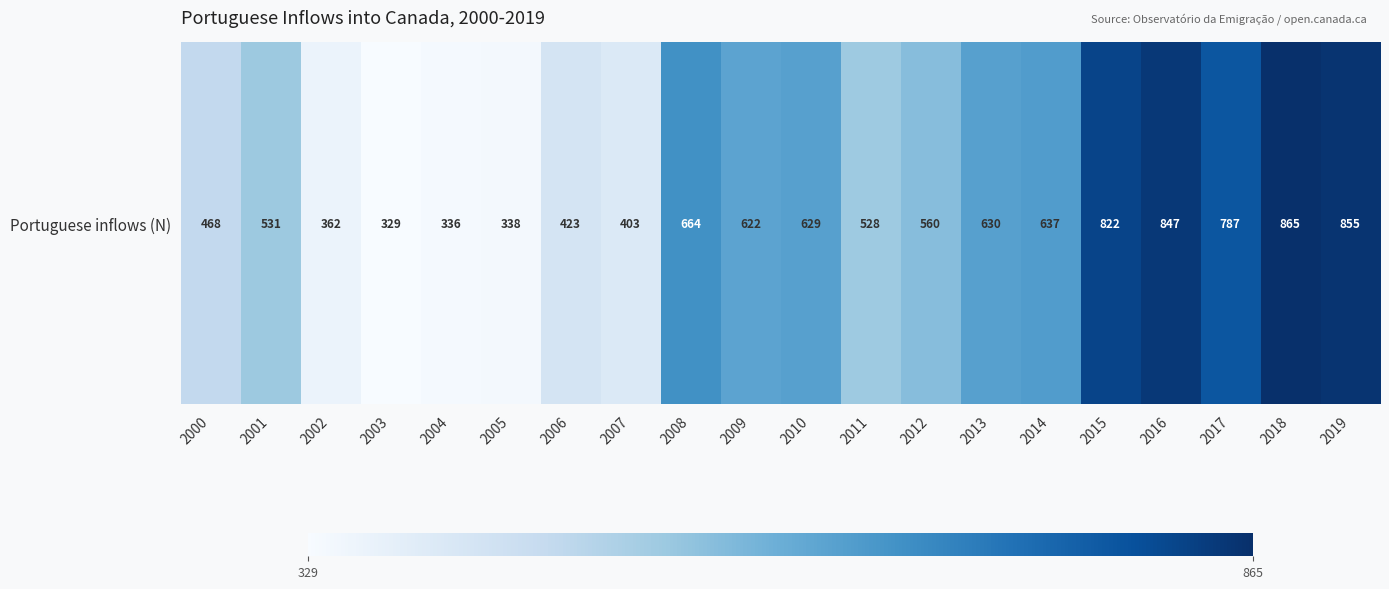

Which category has the lowest value across all series?

2003